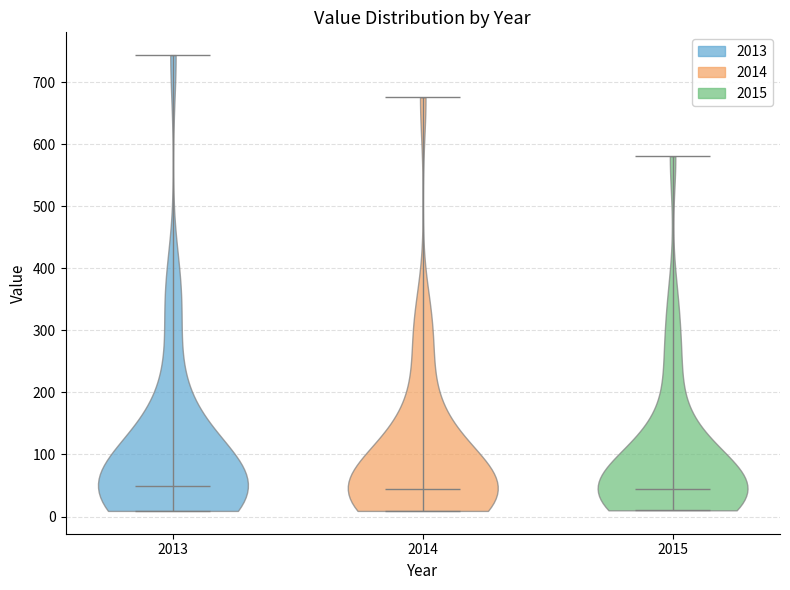

Where does the median line of the violin at x = 2015 sit on the y-axis? The values are not printed on the chart, so give them approximately, as read against the axis.

40